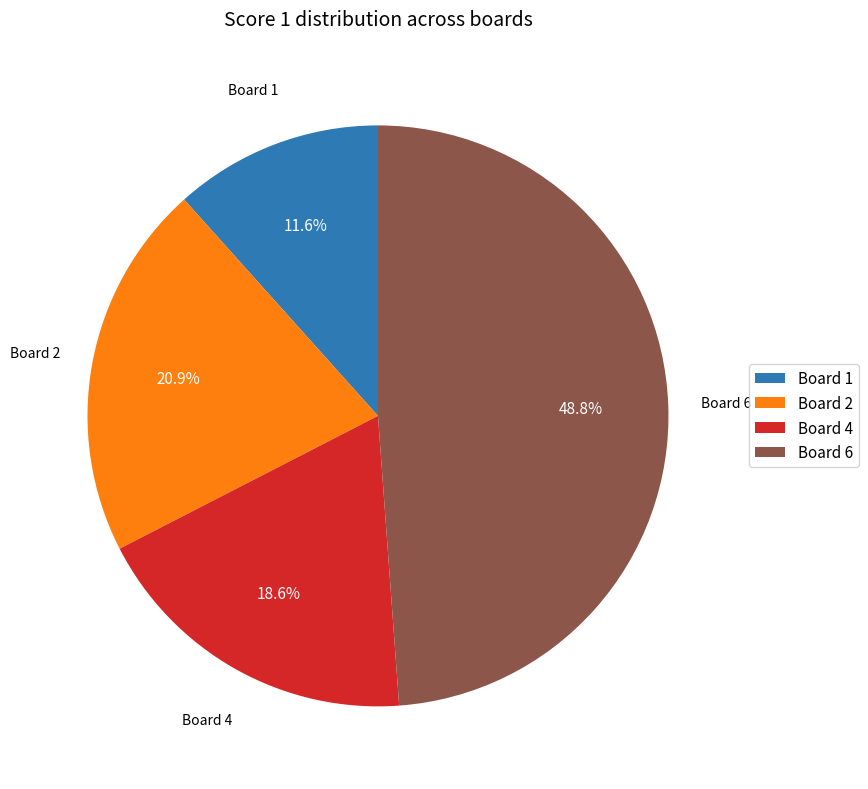

What is the ratio of the value at Board 2 to the value at Board 1?

1.8